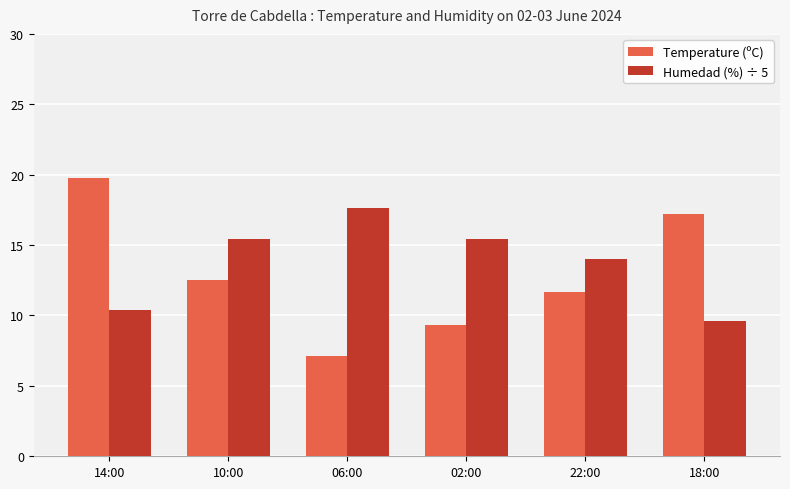

What is the average value of the Humedad (%) ÷ 5 series?

13.7